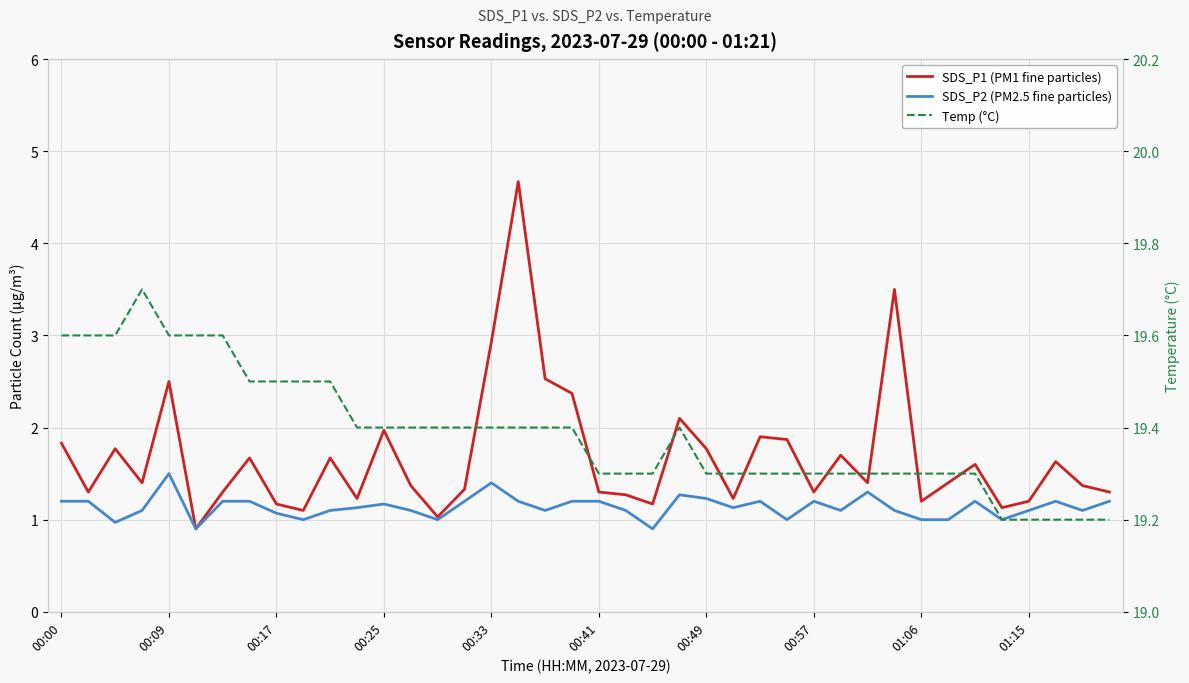

Is it true that SDS_P1 (PM1 fine particles) equals 1.7 at 22?

False